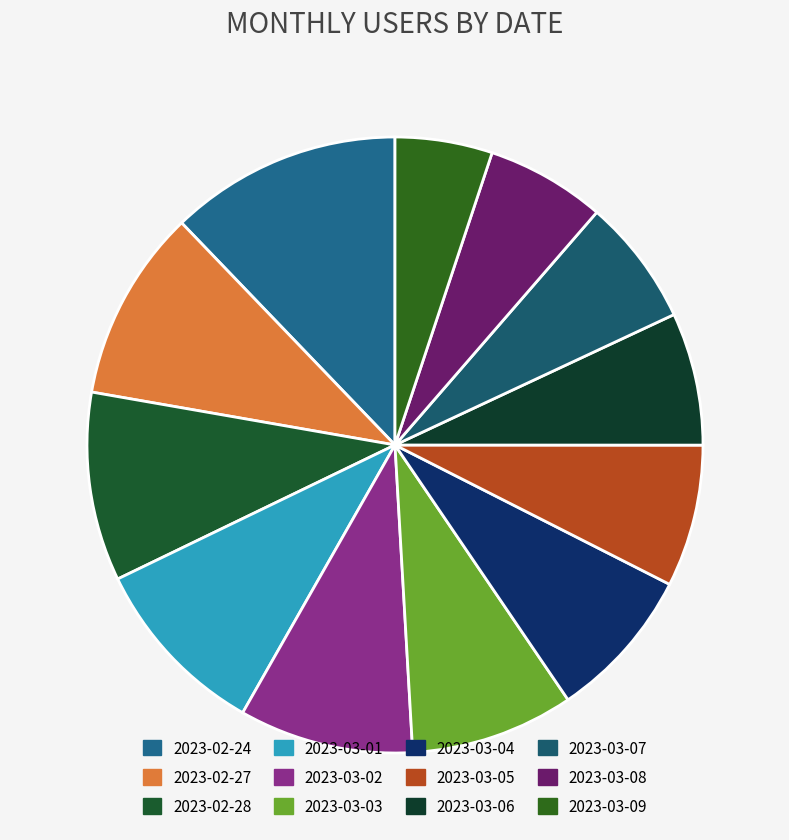

Rank the categories by value from highest to lowest.

2023-02-24, 2023-02-27, 2023-02-28, 2023-03-01, 2023-03-02, 2023-03-03, 2023-03-04, 2023-03-05, 2023-03-06, 2023-03-07, 2023-03-08, 2023-03-09